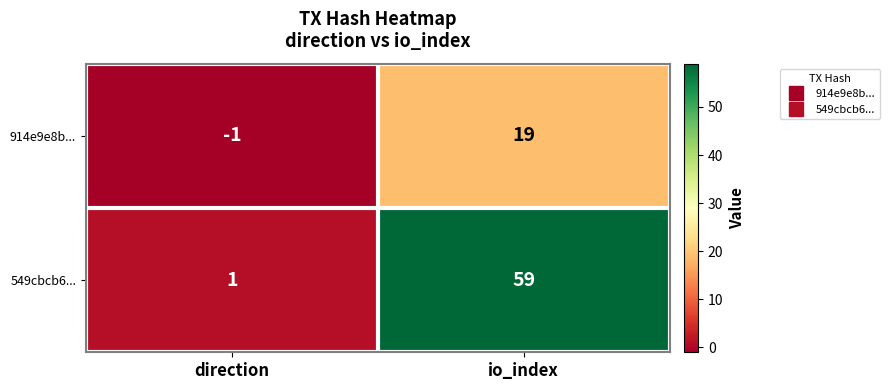

Reading right to left, what are all the values shown in this chart?

914e9e8b...: 19	-1
549cbcb6...: 59	1